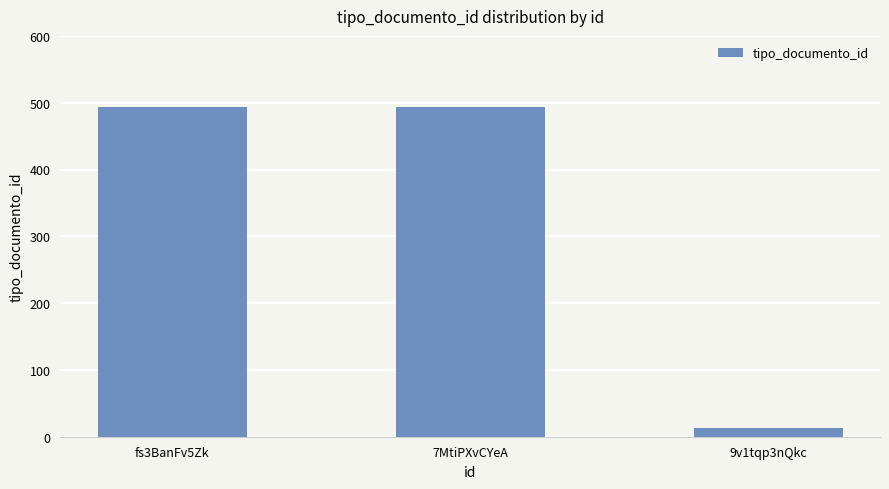

Is it true that the value at 7MtiPXvCYeA is 493?

True